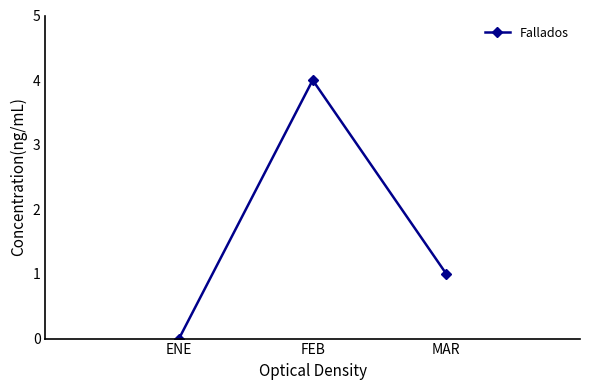

The value at FEB is 2. True or false?

False